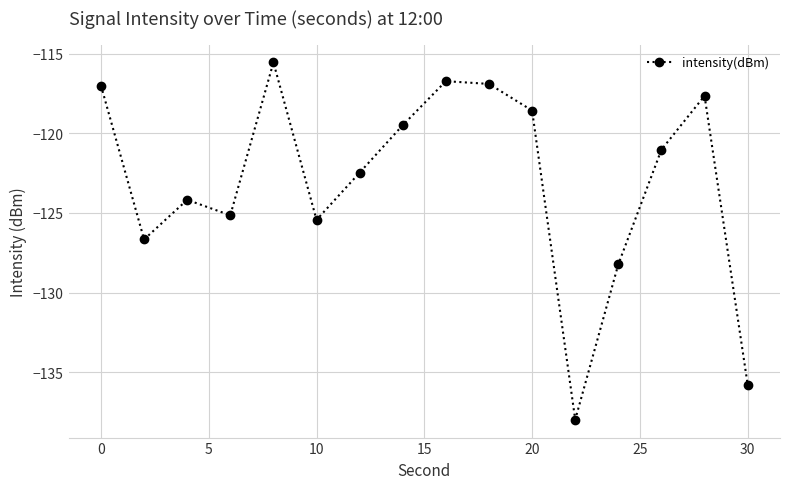

How many points are lower than both their immediate neighbors (excluding endpoints)?

4